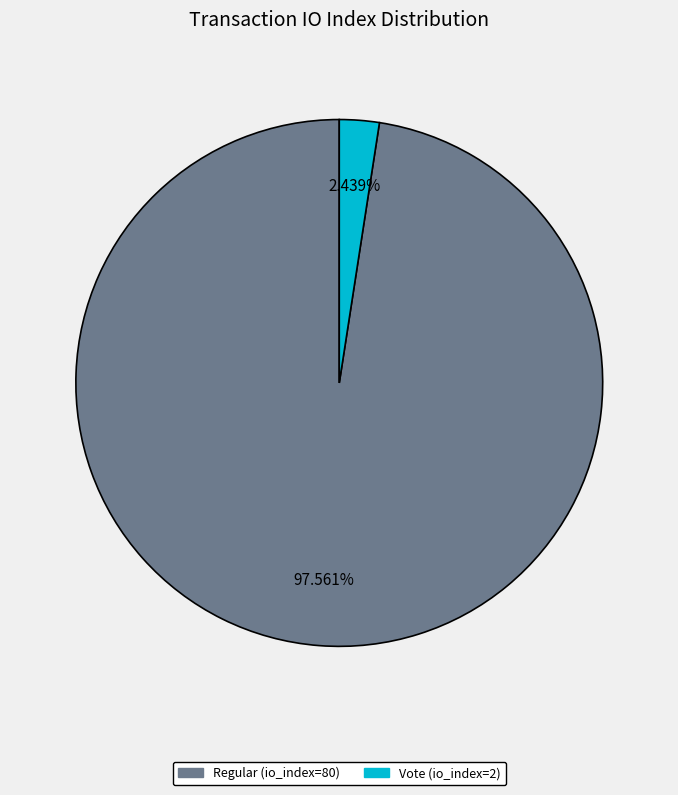

To the nearest percent, what percentage of the pie is Regular (io_index=80)?

98%